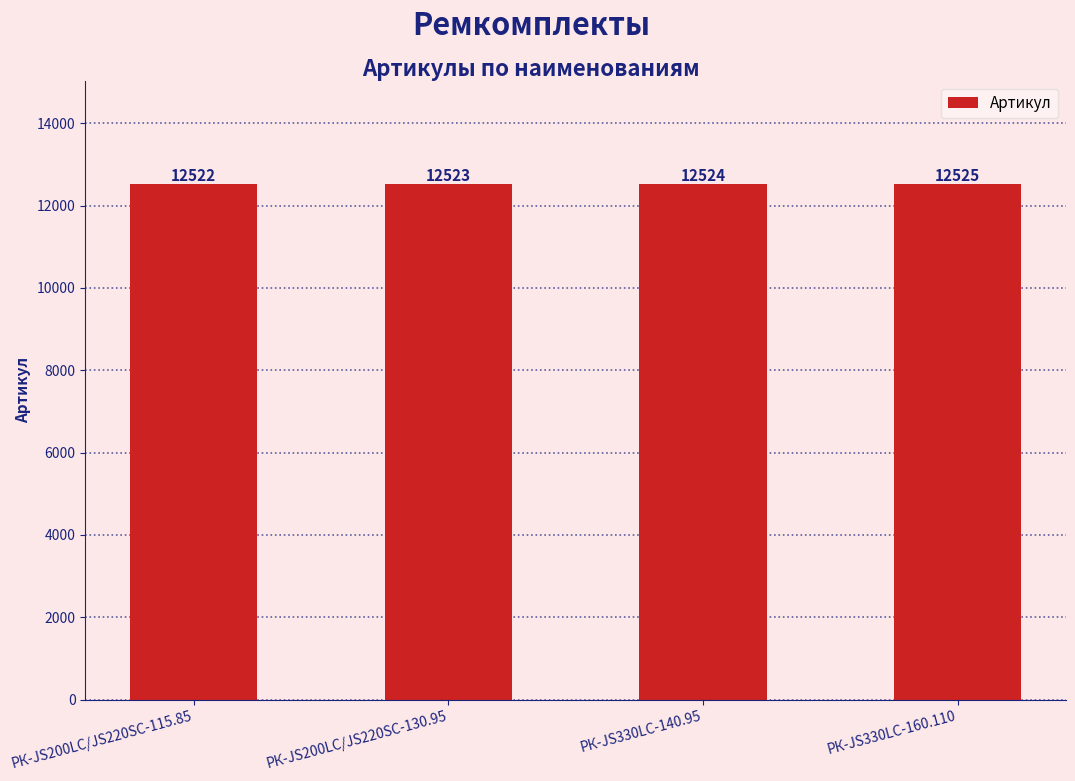

What is the value of the 2nd bar from the left?

12523